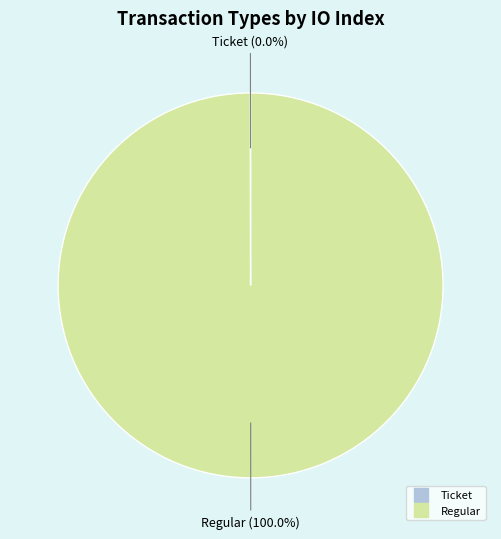

To the nearest percent, what is the difference between the largest and smallest slice percentages?

100%